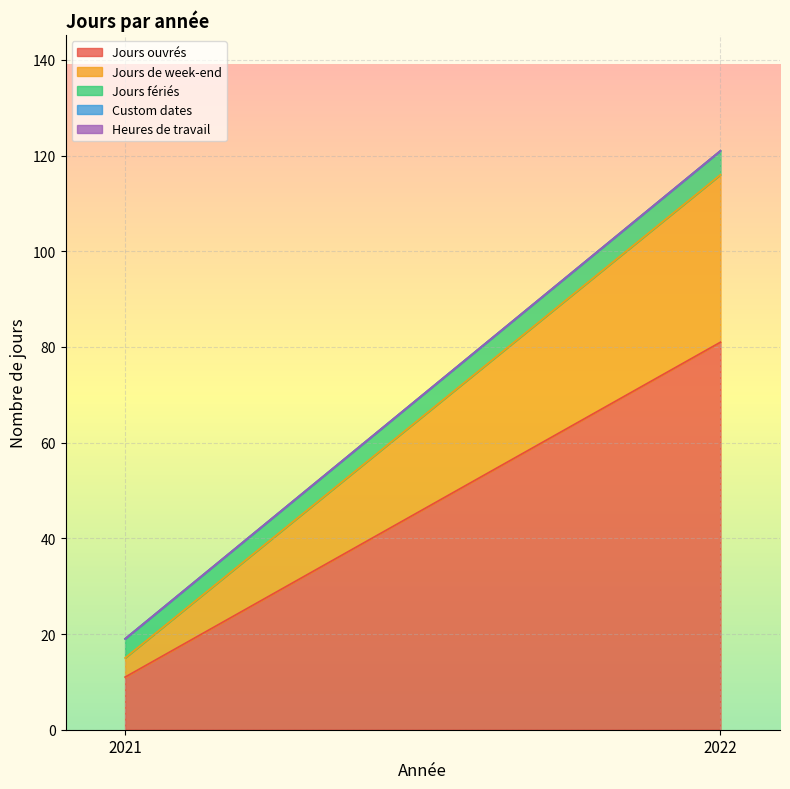

What is the approximate value of Jours ouvrés at 2021, to the nearest 5?

10